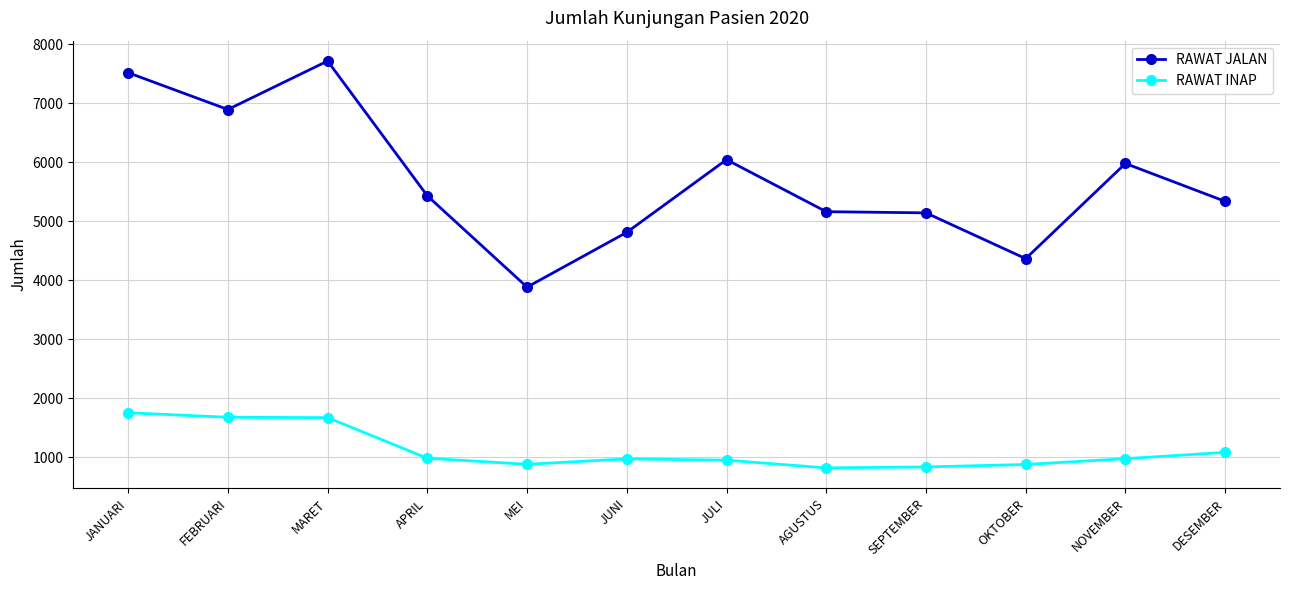

In RAWAT JALAN, how many points are higher than both neighbors (excluding endpoints)?

3